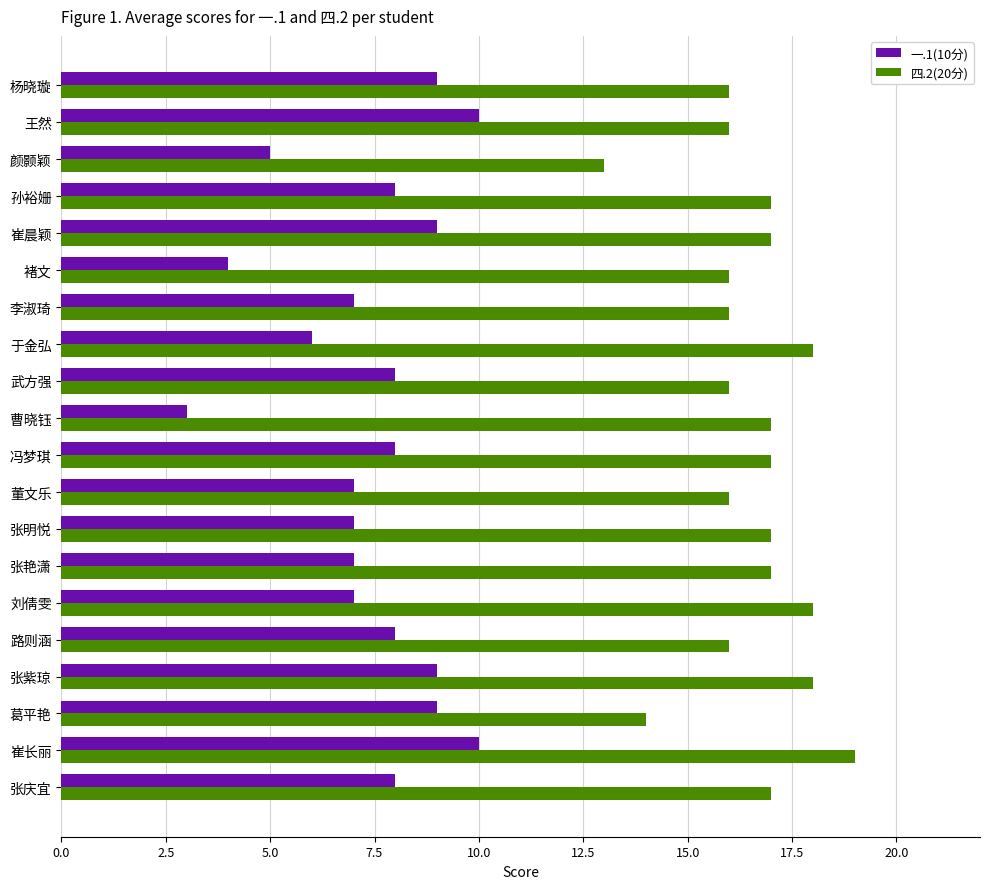

The 四.2(20分) series shows 23 at 葛平艳. True or false?

False